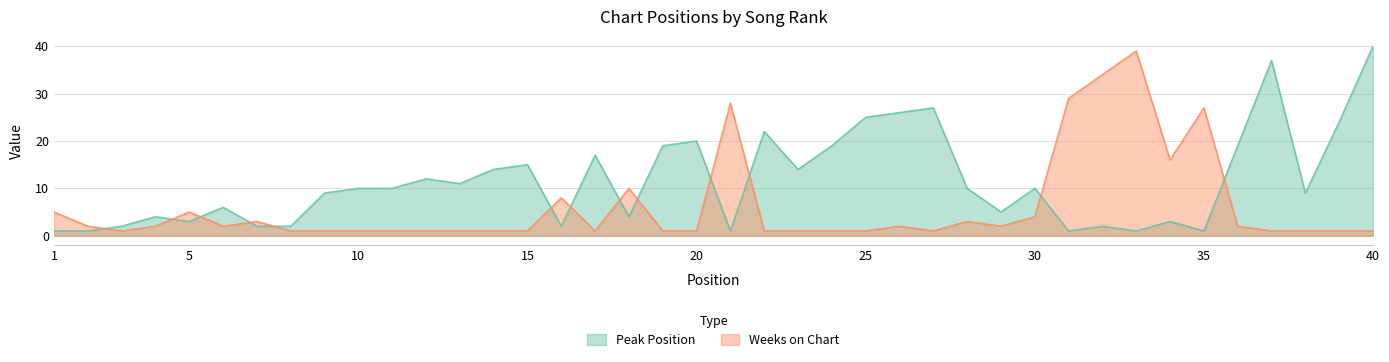

Count the number of categories in the chart.

40